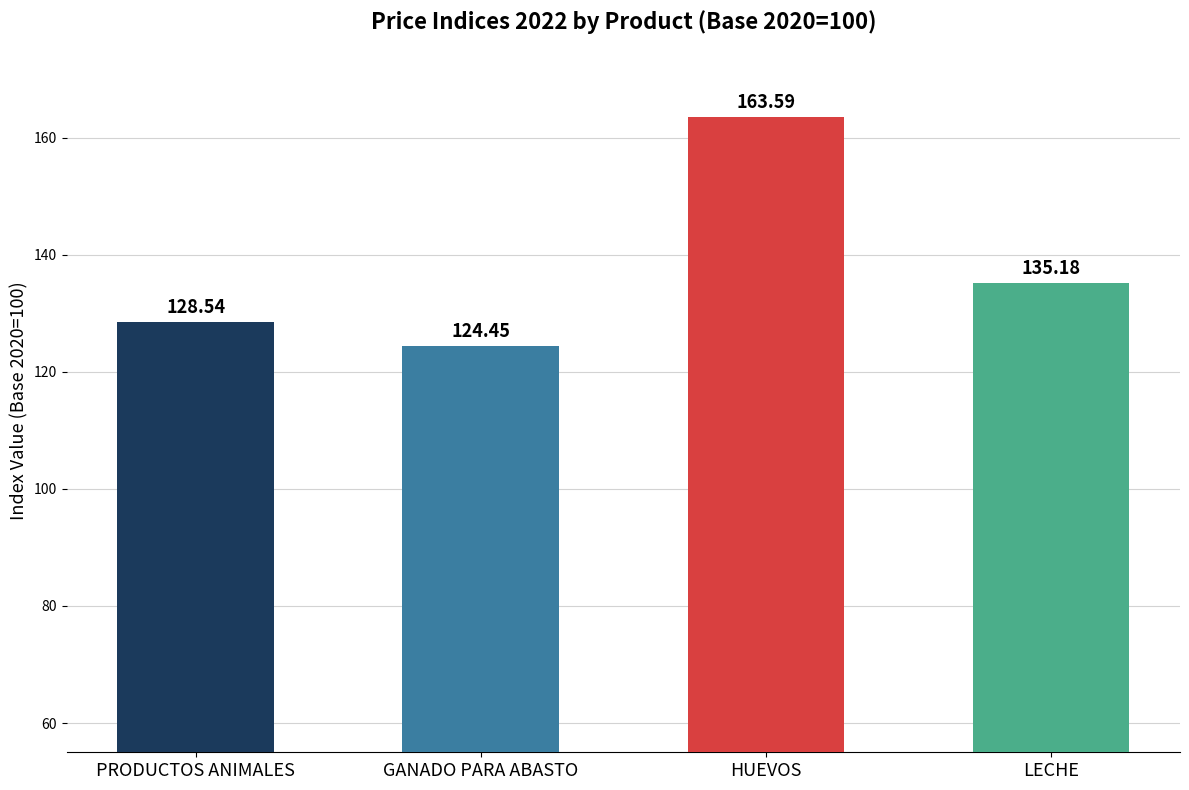

Is it true that the value at GANADO PARA ABASTO is 124.5?

True